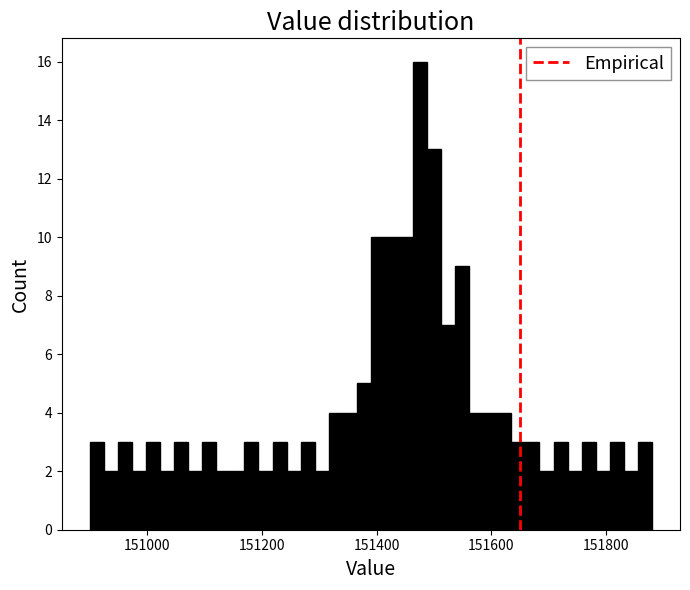

Read against the x-axis, roughly where is the centre of the tallest bar?

151480